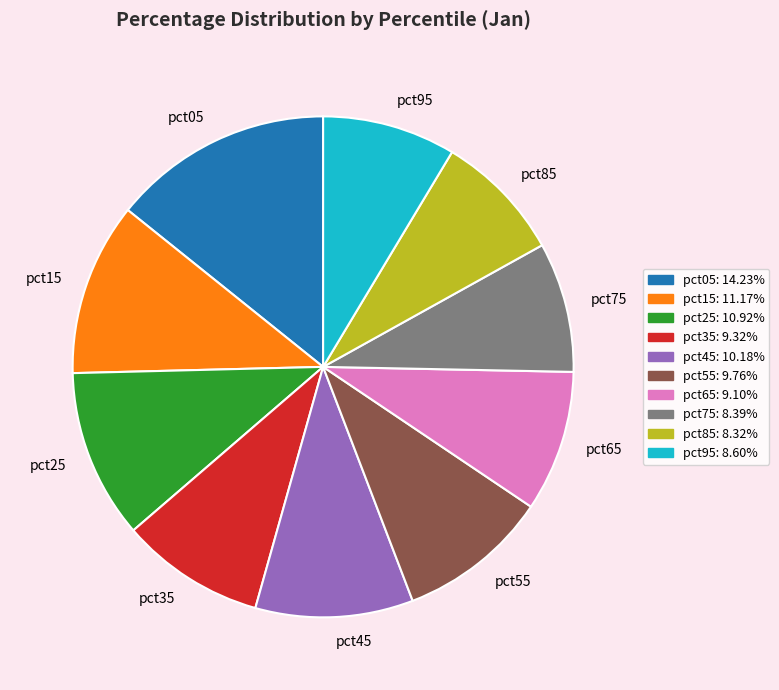

Is there any slice that represents more than half of the pie?

No